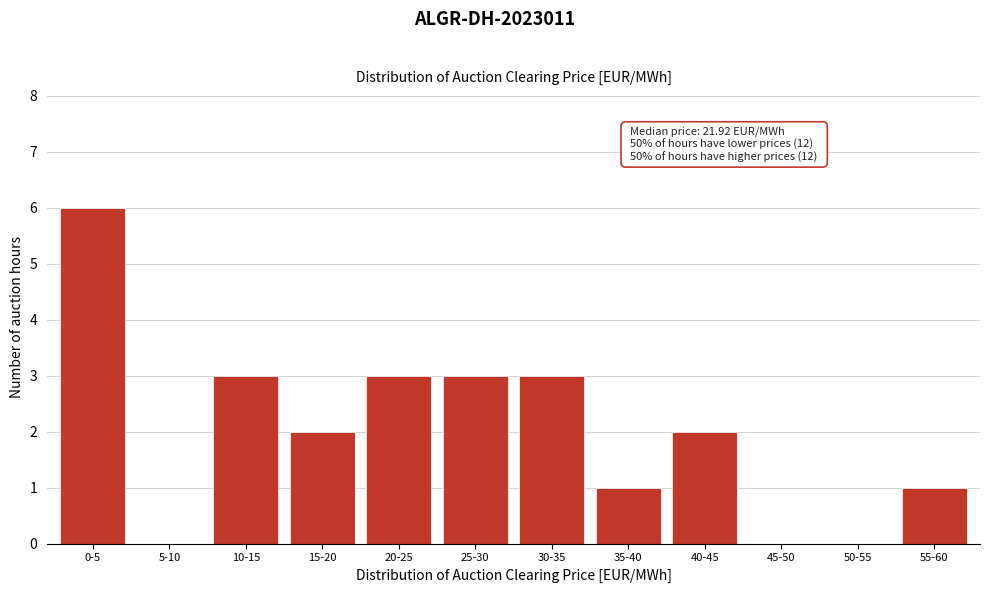

Reading right to left, transcribe all the data shown in this chart.

55-60=1	50-55=0	45-50=0	40-45=2	35-40=1	30-35=3	25-30=3	20-25=3	15-20=2	10-15=3	5-10=0	0-5=6